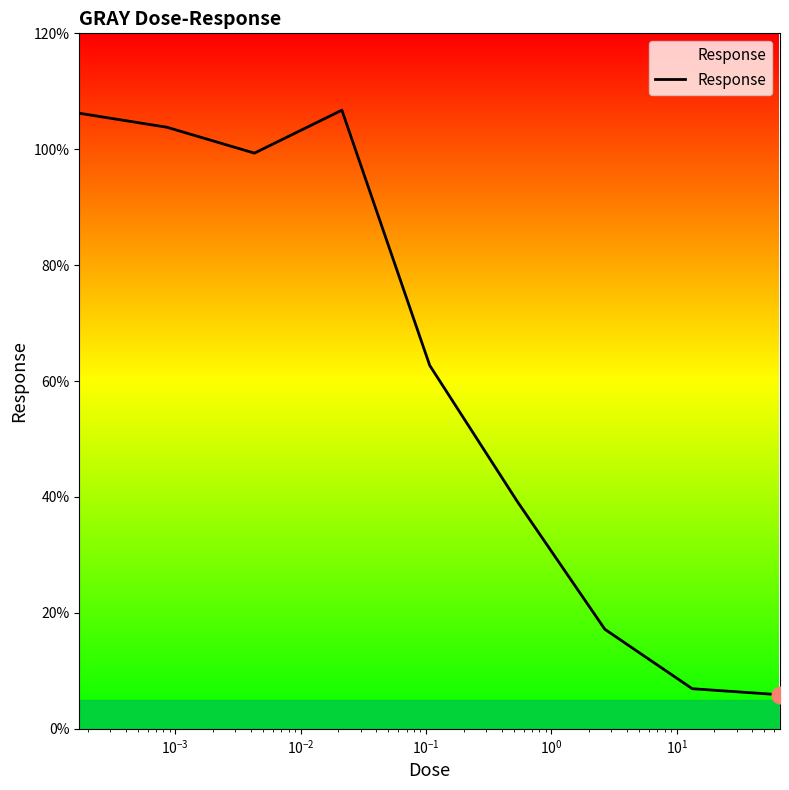

What is the difference between the second highest and second lowest values?

99.3